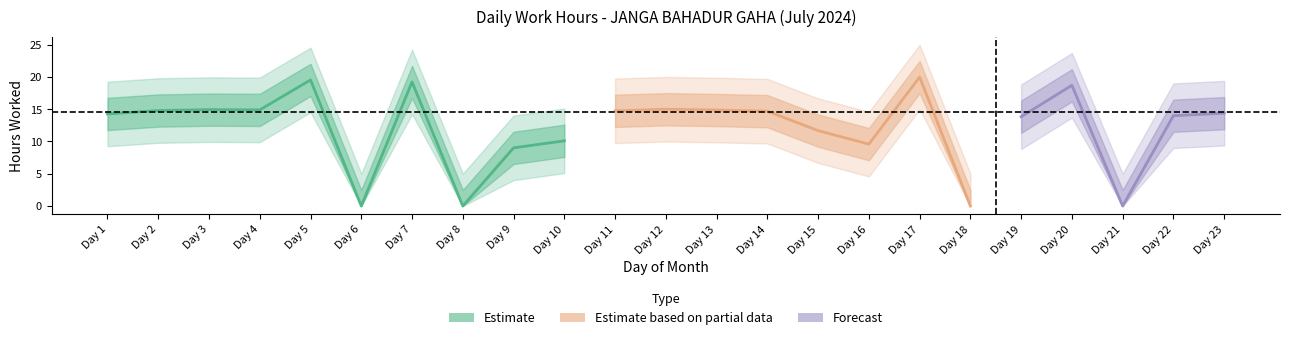

In Low, how many points are higher than both neighbors (excluding endpoints)?

6